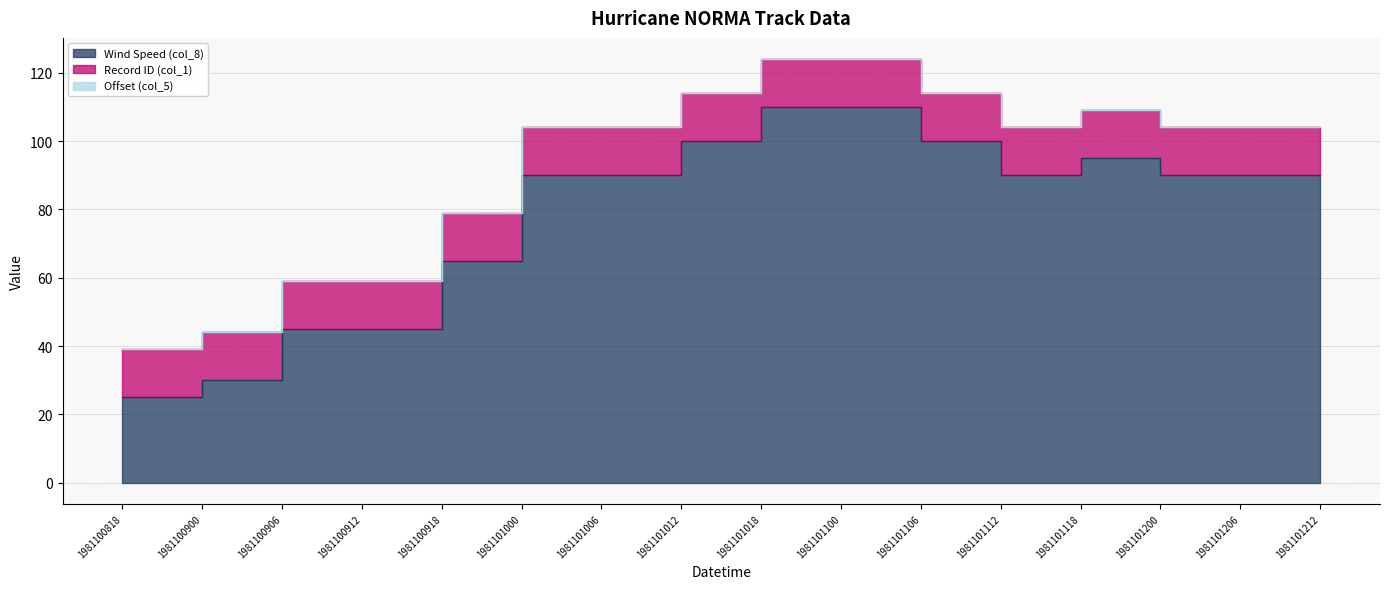

True or false: Record ID (col_1) has more than 1 points higher than both neighbors.

False